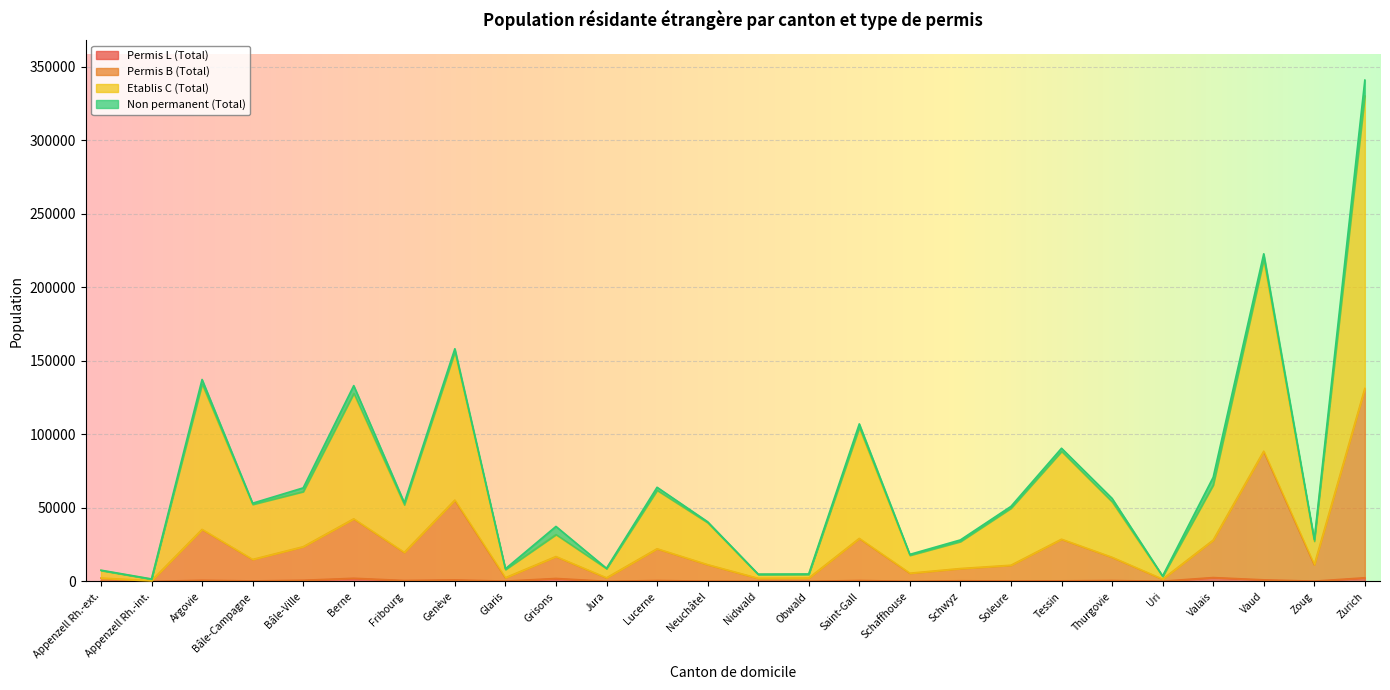

Does the chart display data point markers on the line(s)?

No